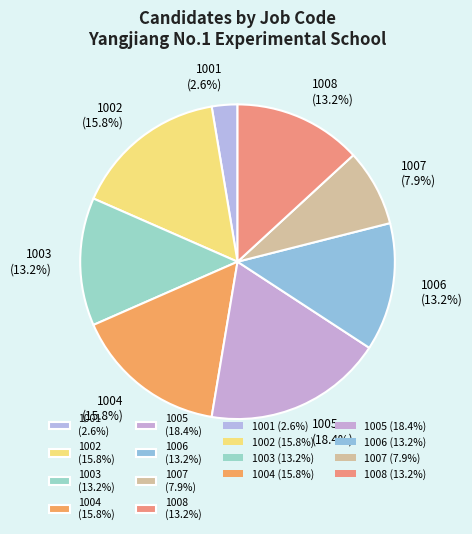

What percentage do 1007 (7.9%) and 1001 (2.6%) together represent?

10.5%